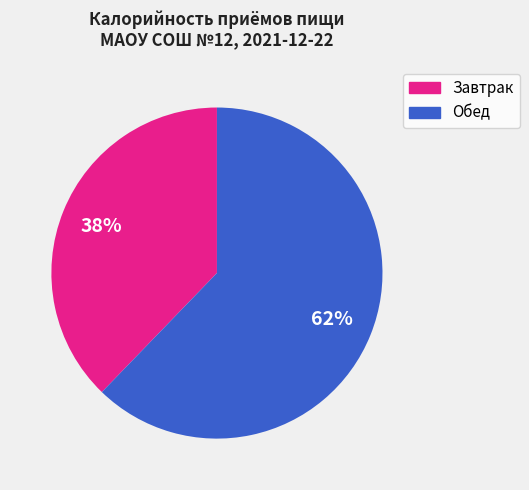

To the nearest percent, what is the difference between the largest and smallest slice percentages?

24%